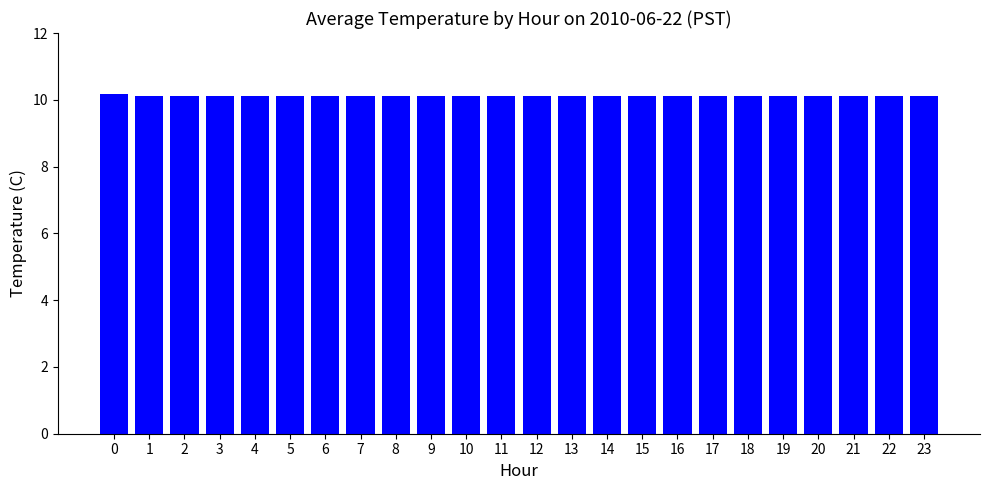

What is the value of the 3rd bar from the left?

10.1